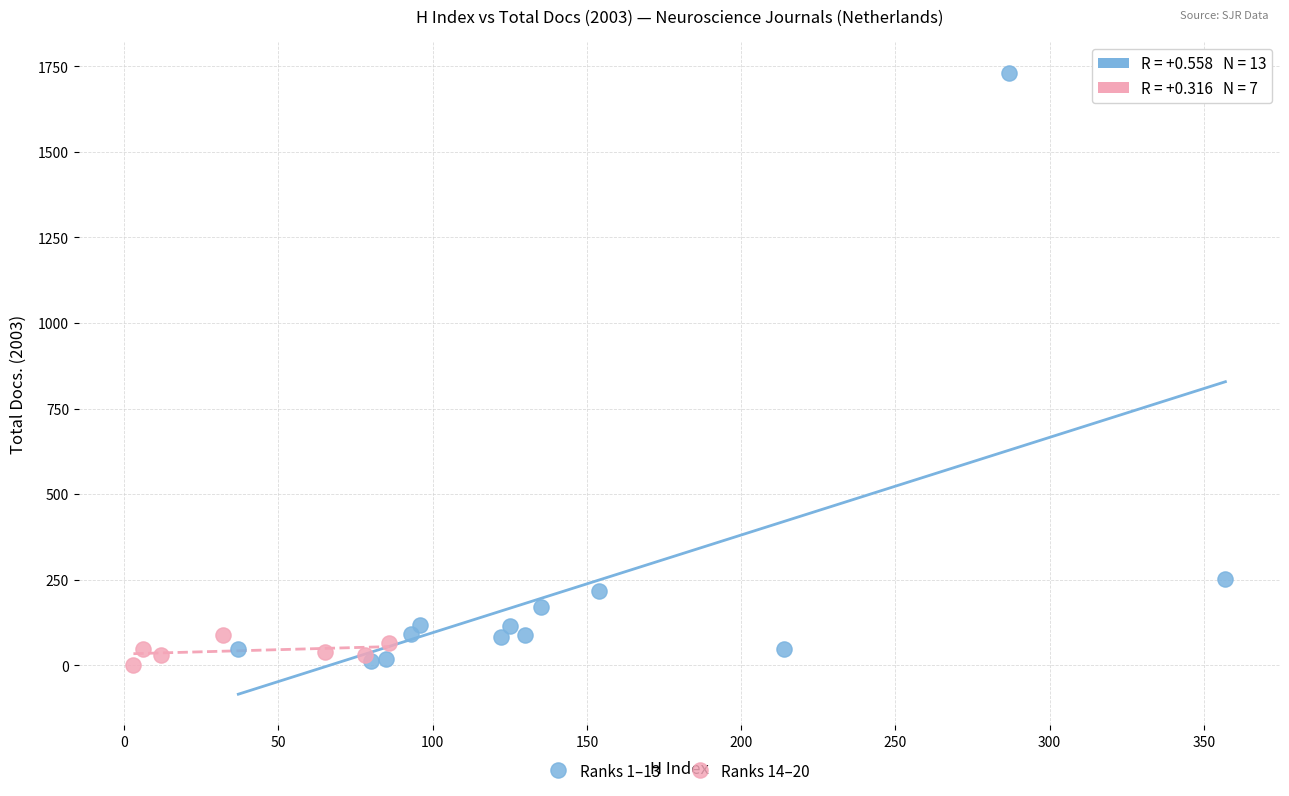

Which series reaches the maximum Y coordinate?

Ranks 1–13